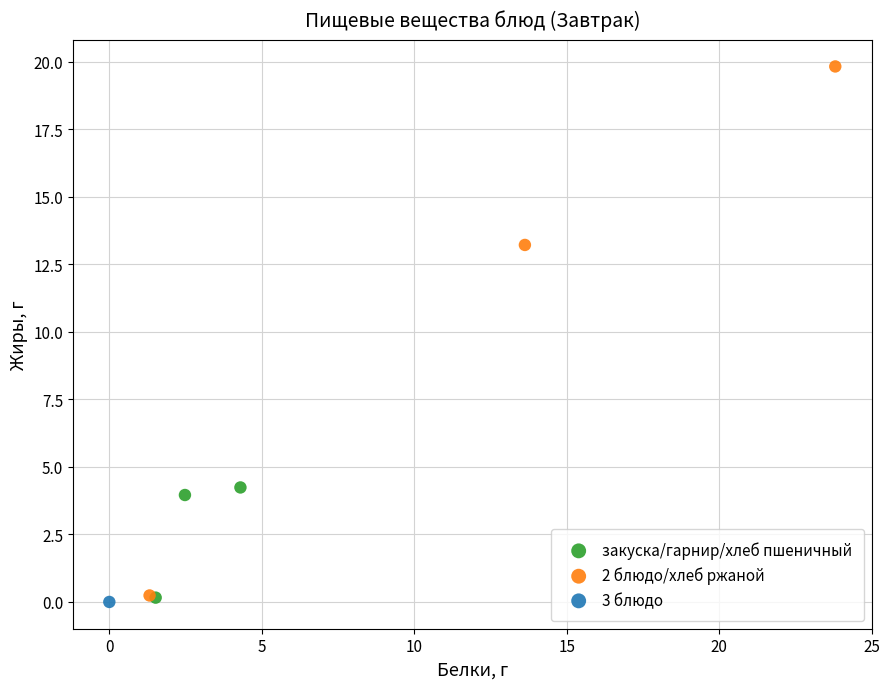

What are all the series names shown in the legend?

закуска/гарнир/хлеб пшеничный, 2 блюдо/хлеб ржаной, 3 блюдо